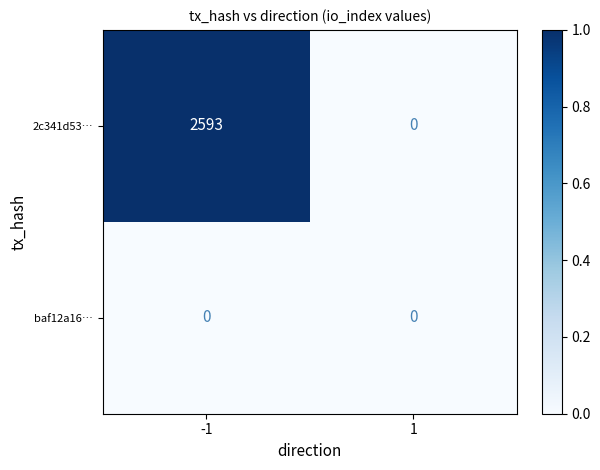

Between -1 and 1, which series saw the biggest shift?

2c341d53…